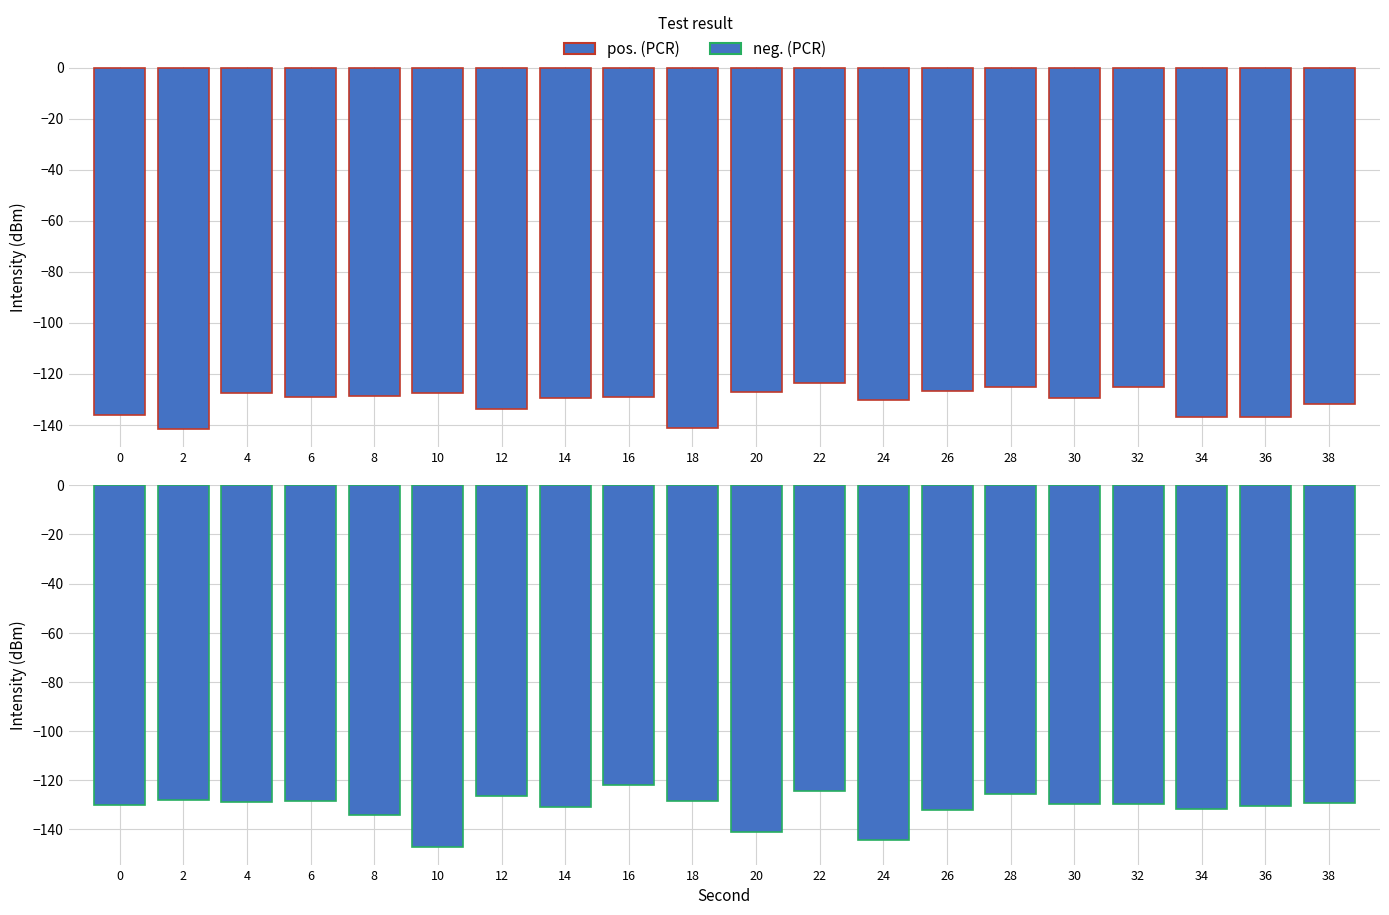

What is the total value across all series at 38?

-261.2